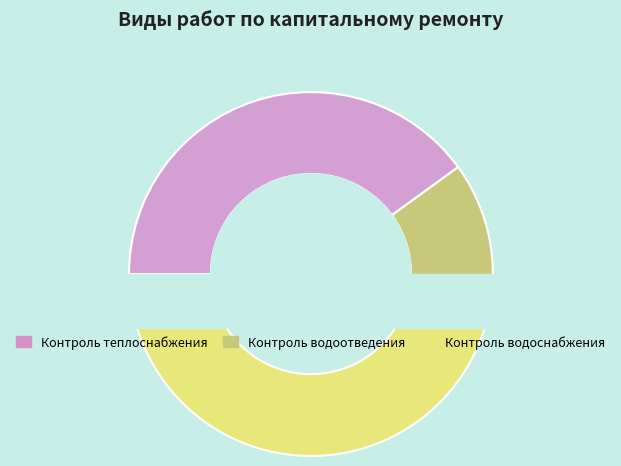

Between Строительный контроль водоснабжения and Строительный контроль водоотведения, which is larger?

Строительный контроль водоснабжения